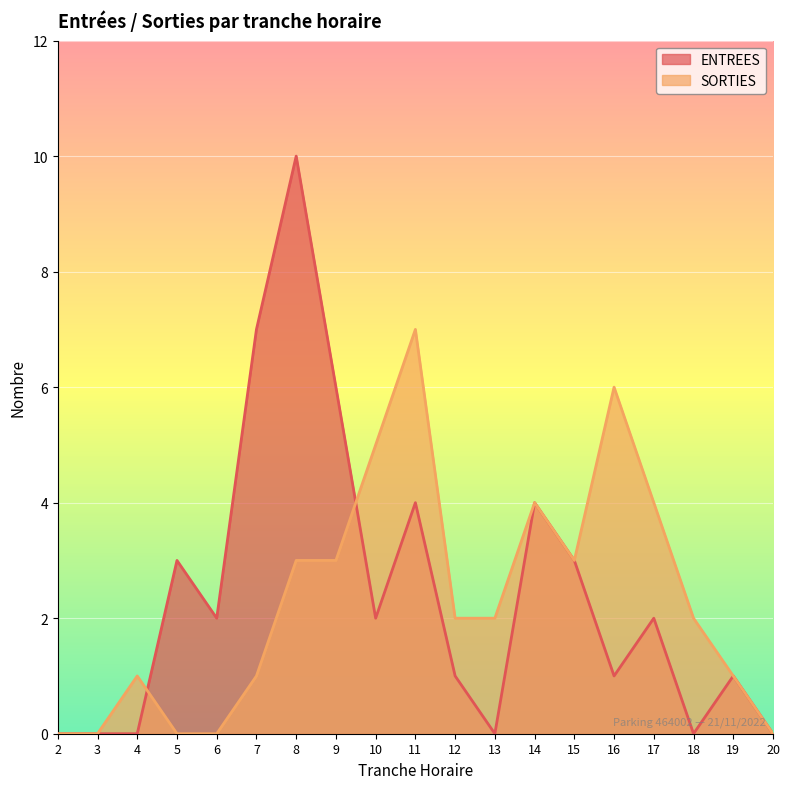

Where is the first local maximum for SORTIES?

4